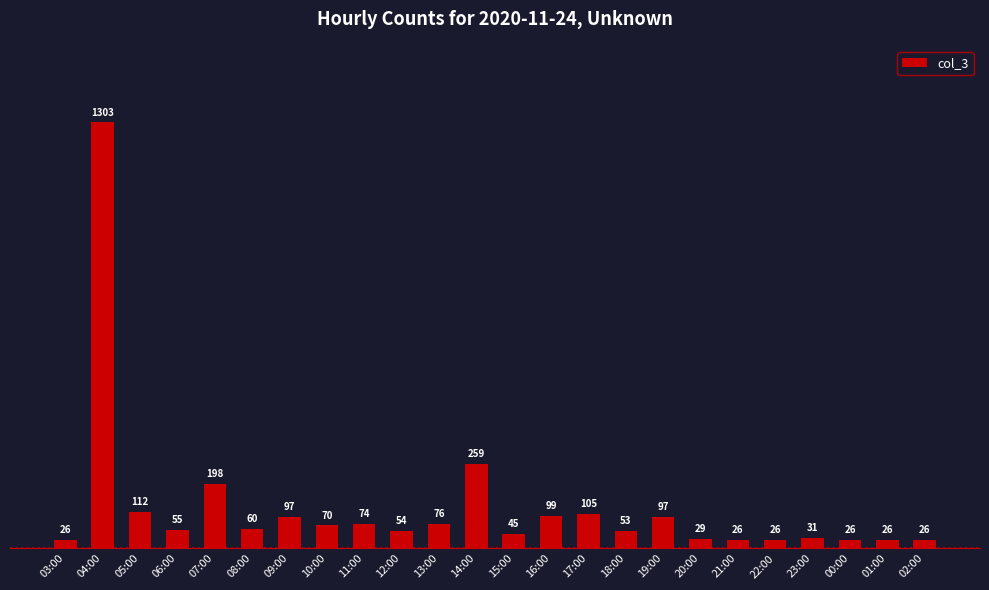

Which category has the highest value across all series?

04:00